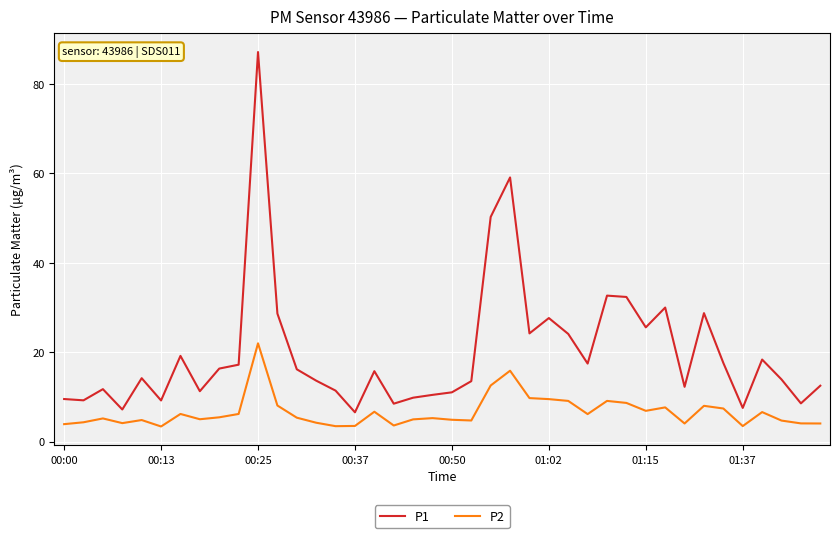

Is this an area chart (filled region under the line)?

No